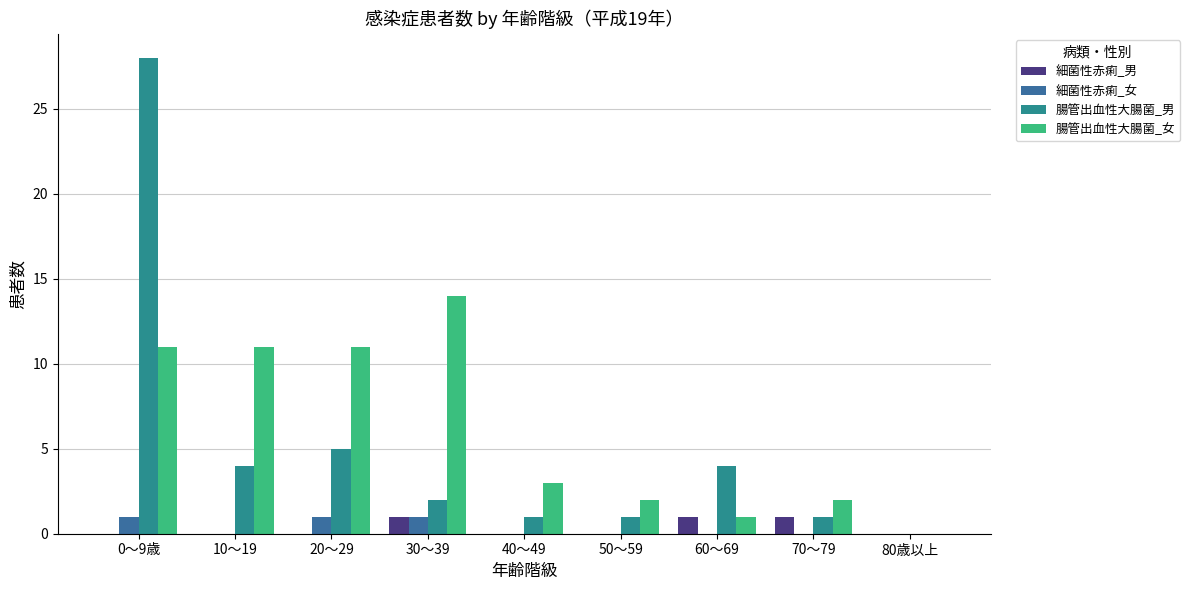

What is the sum of all 細菌性赤痢_男 values?

3